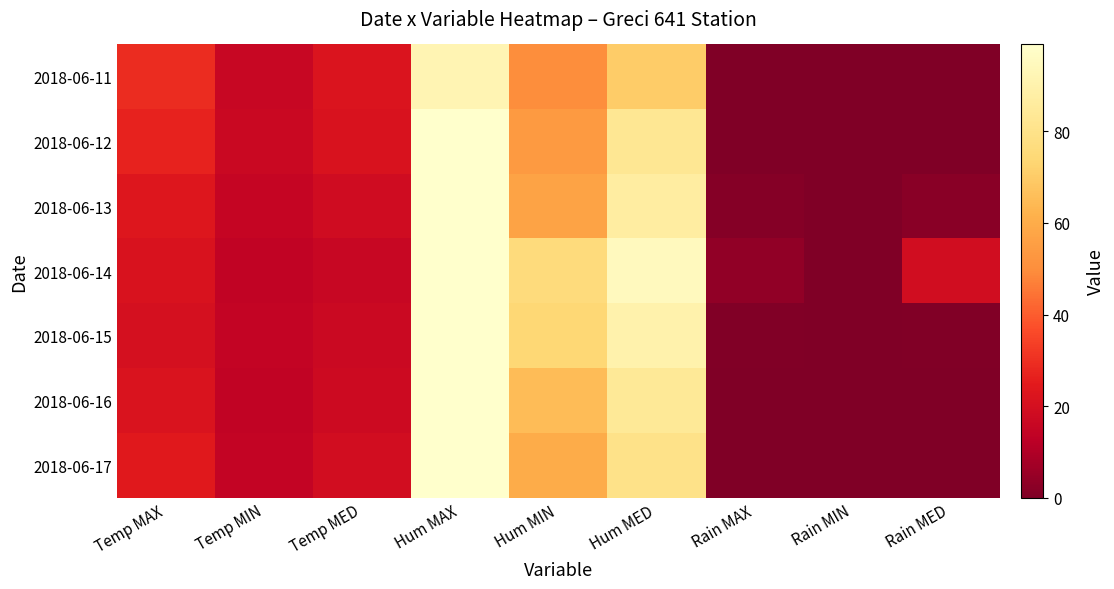

Reading left to right, what are all the values shown in this chart?

2018-06-11: Temp MAX=29.3	Temp MIN=15.9	Temp MED=22.4	Hum MAX=92.0	Hum MIN=50.0	Hum MED=70.0	Rain MAX=0.0	Rain MIN=0.0	Rain MED=0.0
2018-06-12: Temp MAX=26.8	Temp MIN=16.5	Temp MED=21.6	Hum MAX=99.0	Hum MIN=54.0	Hum MED=83.0	Rain MAX=0.0	Rain MIN=0.0	Rain MED=0.0
2018-06-13: Temp MAX=23.0	Temp MIN=15.1	Temp MED=18.3	Hum MAX=99.0	Hum MIN=57.0	Hum MED=87.0	Rain MAX=1.2	Rain MIN=0.0	Rain MED=2.0
2018-06-14: Temp MAX=21.3	Temp MIN=14.1	Temp MED=16.1	Hum MAX=99.0	Hum MIN=76.0	Hum MED=95.0	Rain MAX=3.8	Rain MIN=0.0	Rain MED=18.8
2018-06-15: Temp MAX=20.2	Temp MIN=14.5	Temp MED=16.9	Hum MAX=99.0	Hum MIN=74.0	Hum MED=90.0	Rain MAX=0.4	Rain MIN=0.0	Rain MED=0.6
2018-06-16: Temp MAX=22.0	Temp MIN=14.2	Temp MED=17.7	Hum MAX=99.0	Hum MIN=65.0	Hum MED=84.0	Rain MAX=0.0	Rain MIN=0.0	Rain MED=0.0
2018-06-17: Temp MAX=24.2	Temp MIN=14.6	Temp MED=19.0	Hum MAX=99.0	Hum MIN=60.0	Hum MED=80.0	Rain MAX=0.0	Rain MIN=0.0	Rain MED=0.0